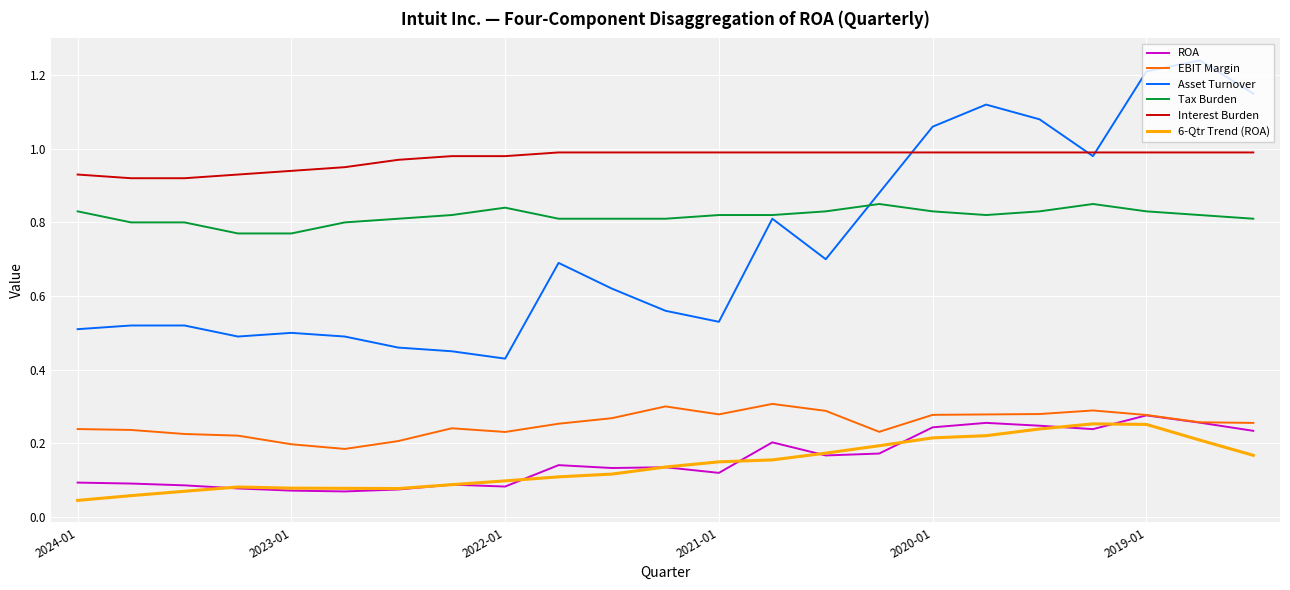

True or false: EBIT Margin and Interest Burden cross at least once.

False